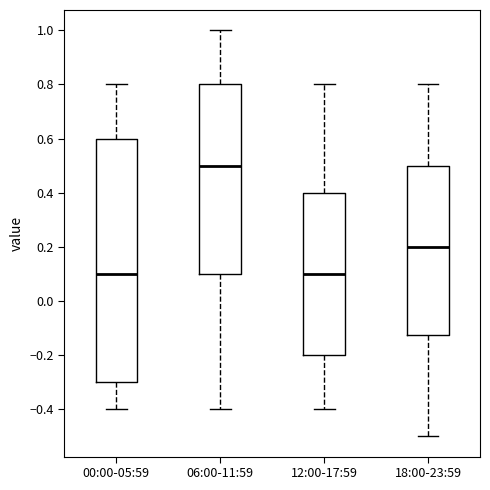

Reading left to right, read every box against the y-axis: the position of its median line, the range the box covers, and the ends of its whiskers. The values are not printed on the chart, so give them approximately, as read against the axis.

00:00-05:59: median 0.10, box -0.30 to 0.60, whiskers -0.40 to 0.80
06:00-11:59: median 0.50, box 0.10 to 0.80, whiskers -0.40 to 1.00
12:00-17:59: median 0.10, box -0.20 to 0.40, whiskers -0.40 to 0.80
18:00-23:59: median 0.20, box -0.12 to 0.50, whiskers -0.50 to 0.80